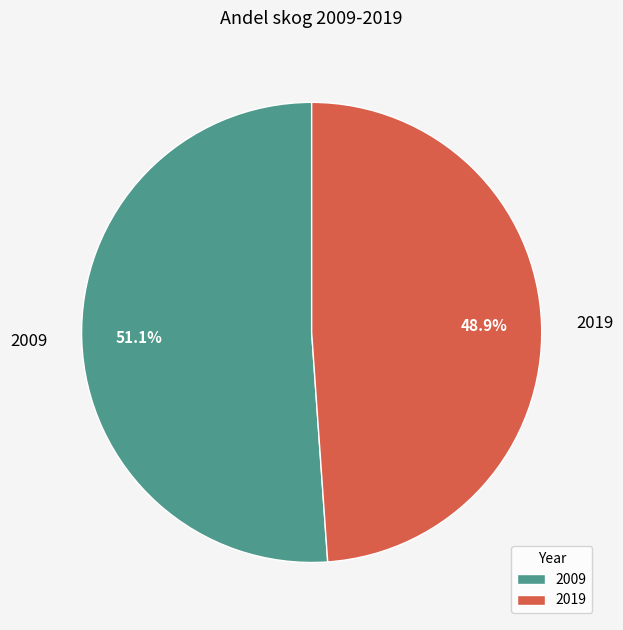

Which slice represents more than half of the pie?

2009